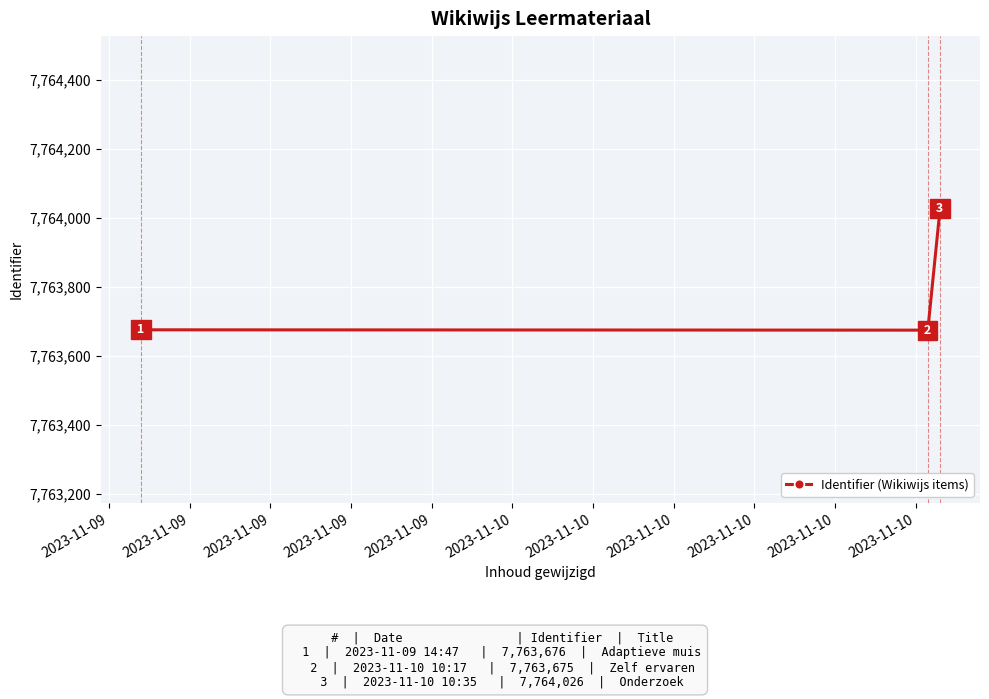

Is this an area chart (filled region under the line)?

No